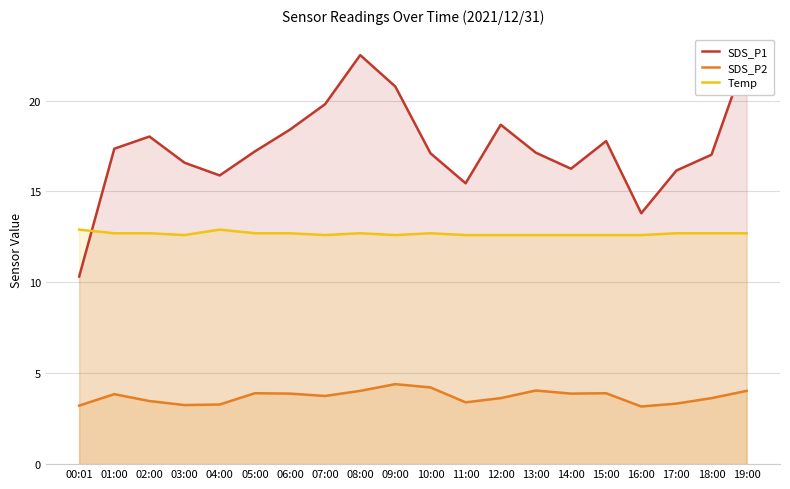

How many categories are shown in the chart?

20